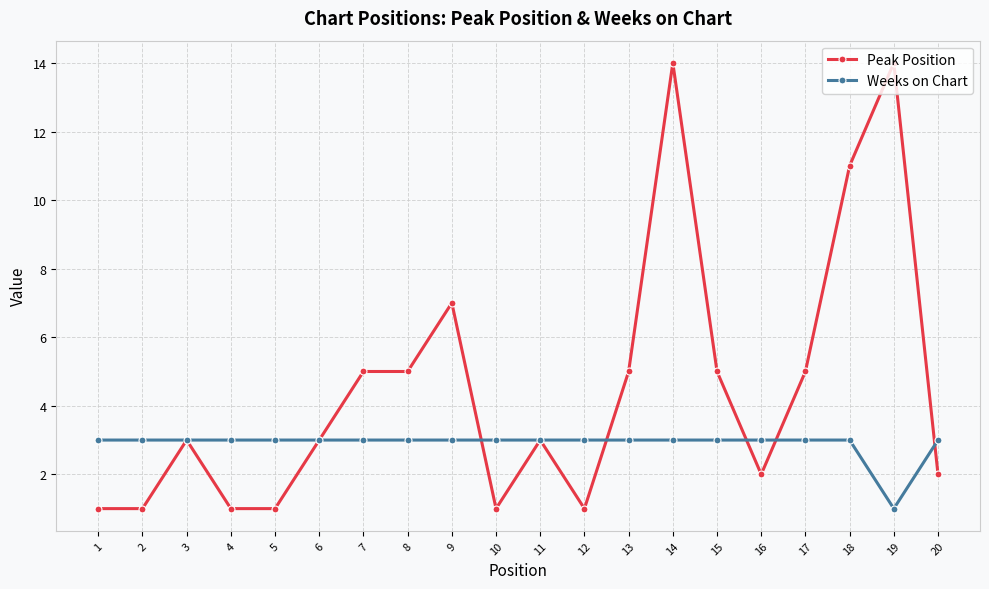

At which label does Weeks on Chart reach its minimum?

19